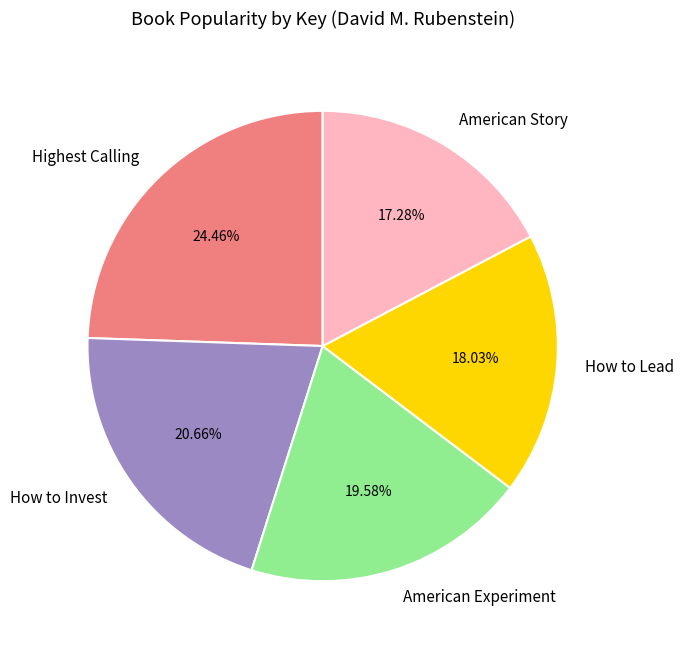

Count the number of slices in the pie.

5